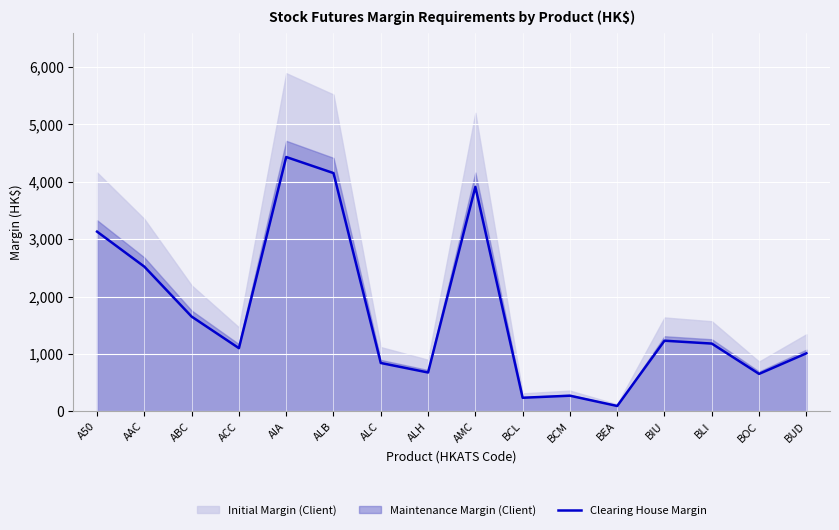

At which label is Clearing House Margin closest to 2261?

AAC